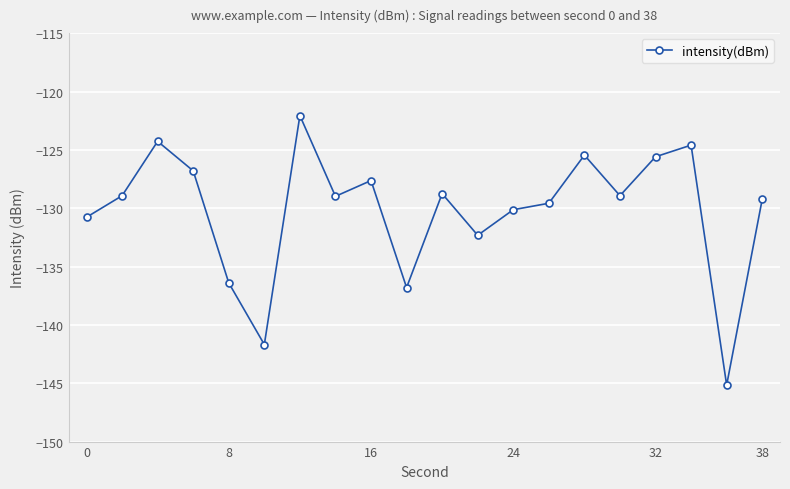

What is the difference between the second highest and second lowest values?

17.4